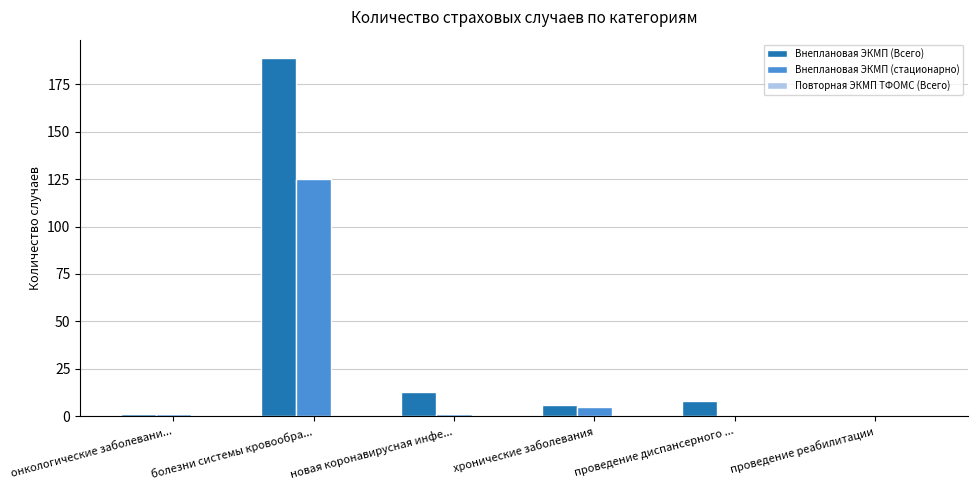

At which category is the sum across all series the highest?

болезни системы кровообра...